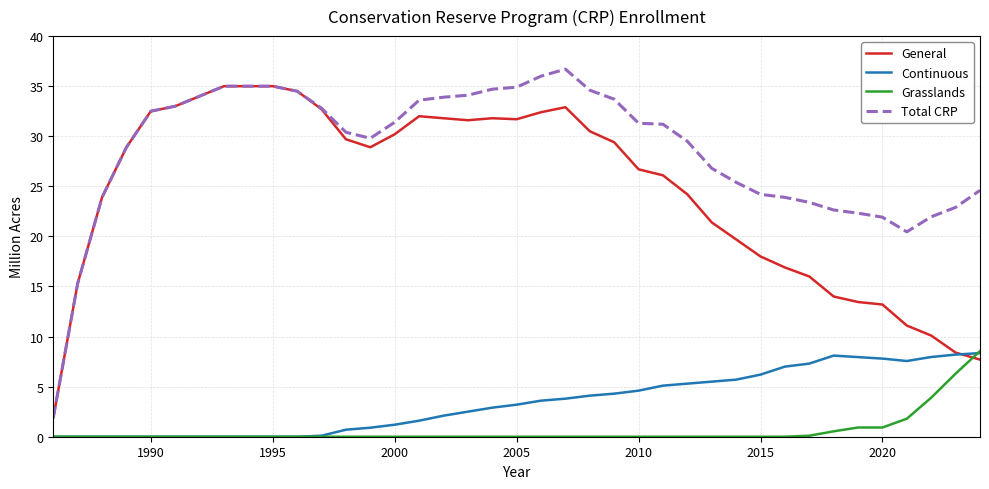

What is the greatest value displayed?

36.7